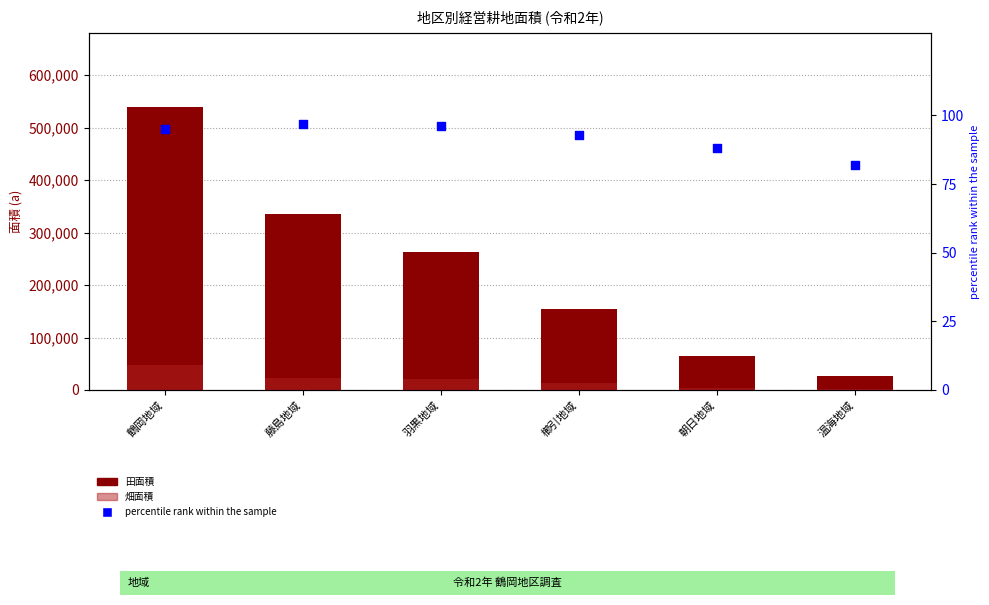

Which series reaches the minimum Y coordinate?

percentile rank within the sample